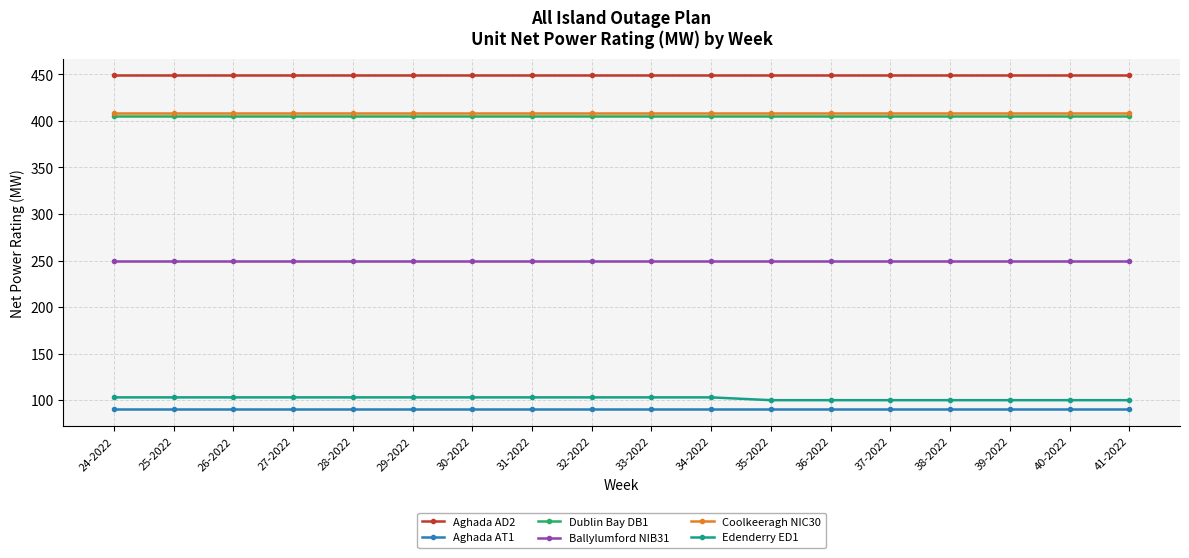

What is the minimum value for Ballylumford NIB31?

249